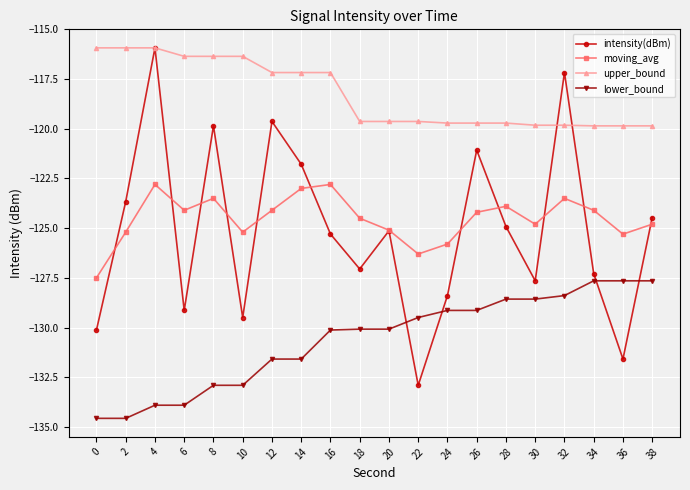

What is the average value of the intensity(dBm) series?

-125.1